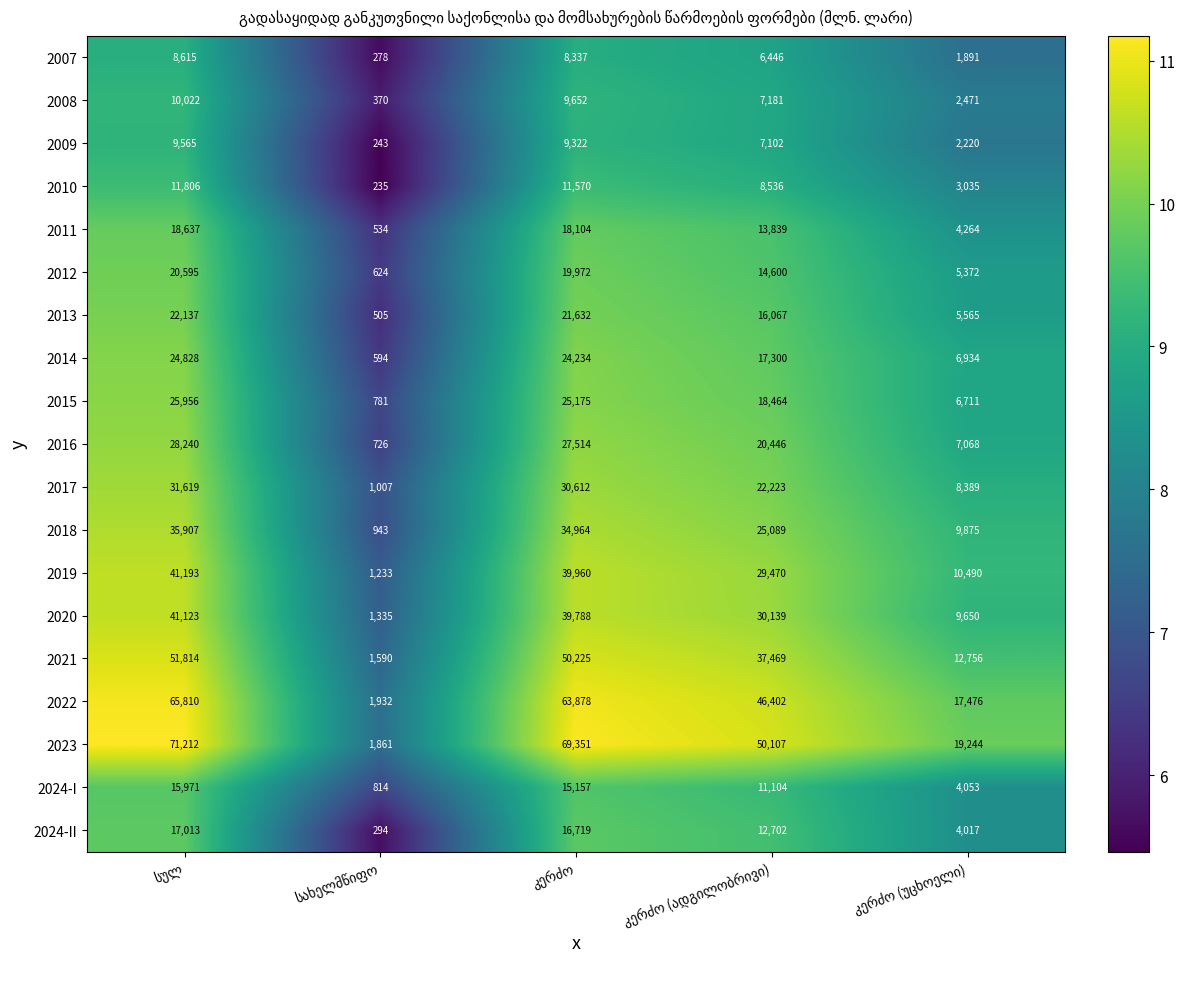

How many data points in 2007 are less than 6446?

2